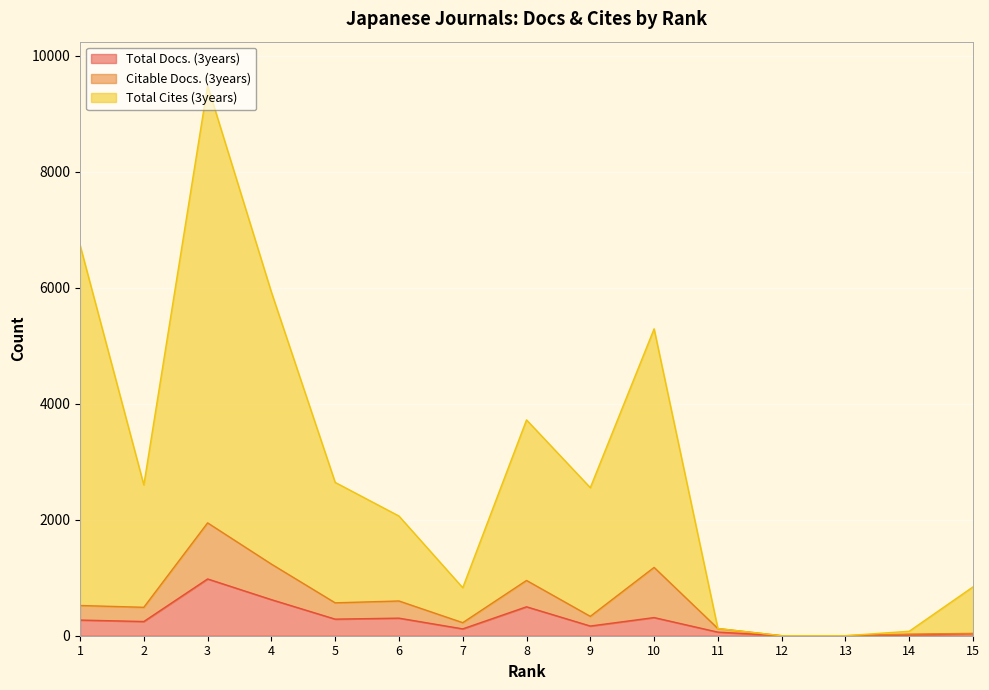

Between 6 and 12, which is larger?

6